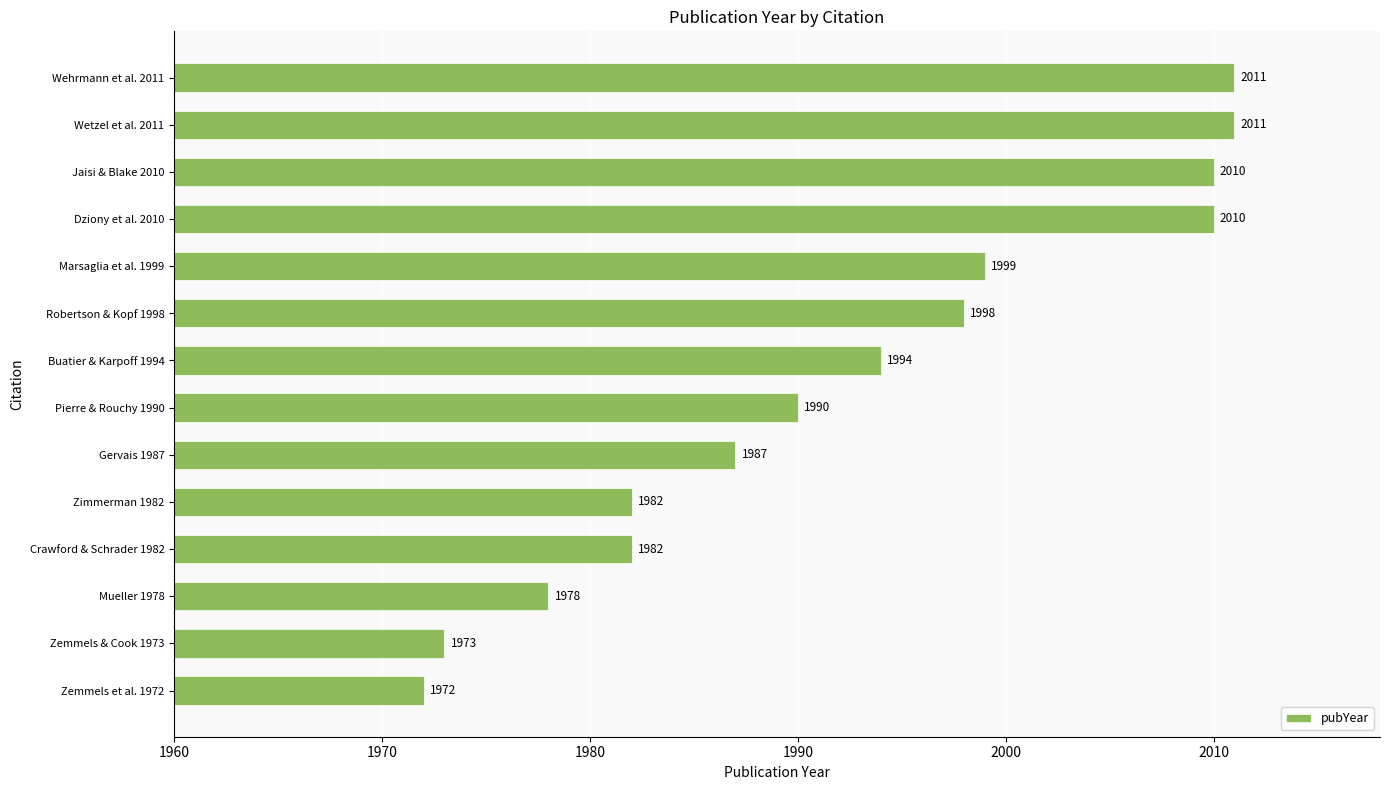

At which category does the chart reach its minimum across all series?

Zemmels et al. 1972